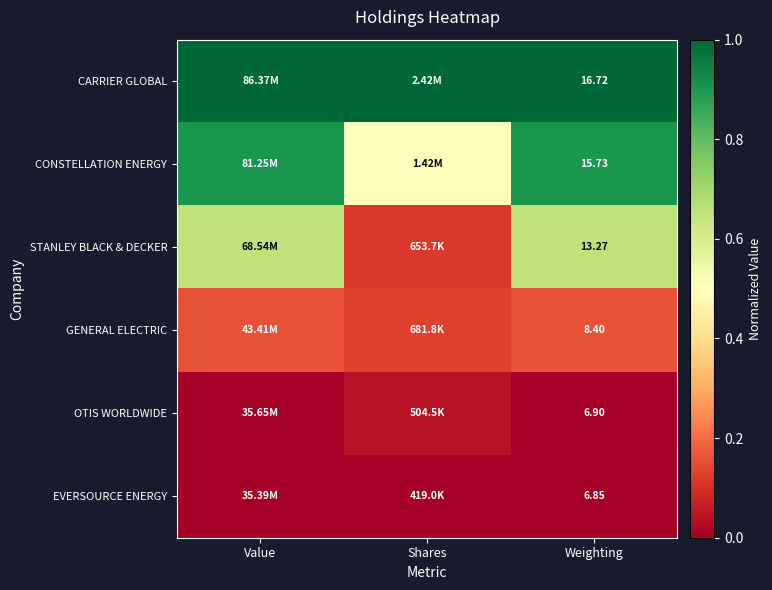

Is it true that GENERAL ELECTRIC equals 0.1 at Value?

False